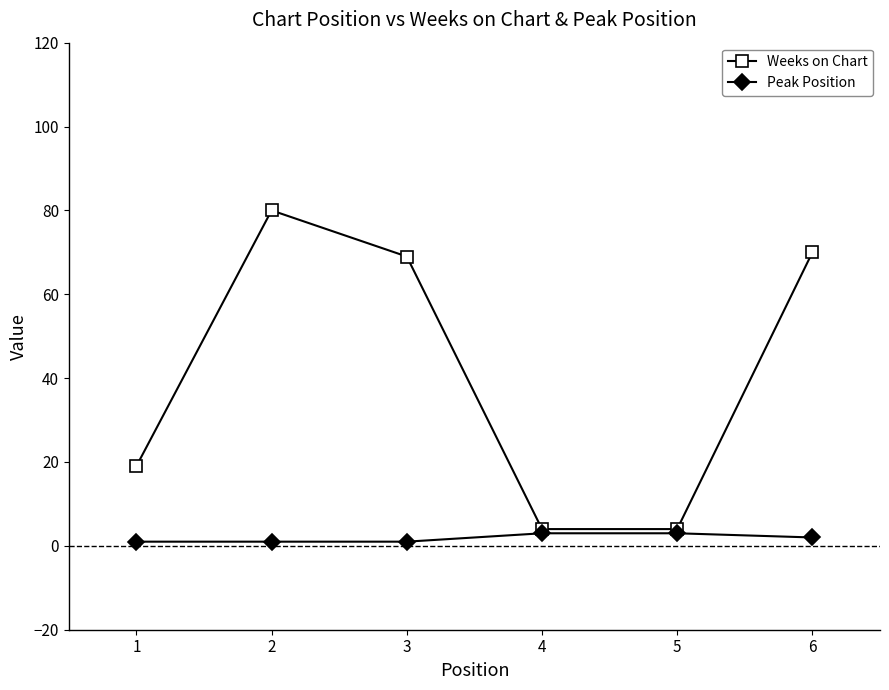

What is the maximum value shown in the chart?

80